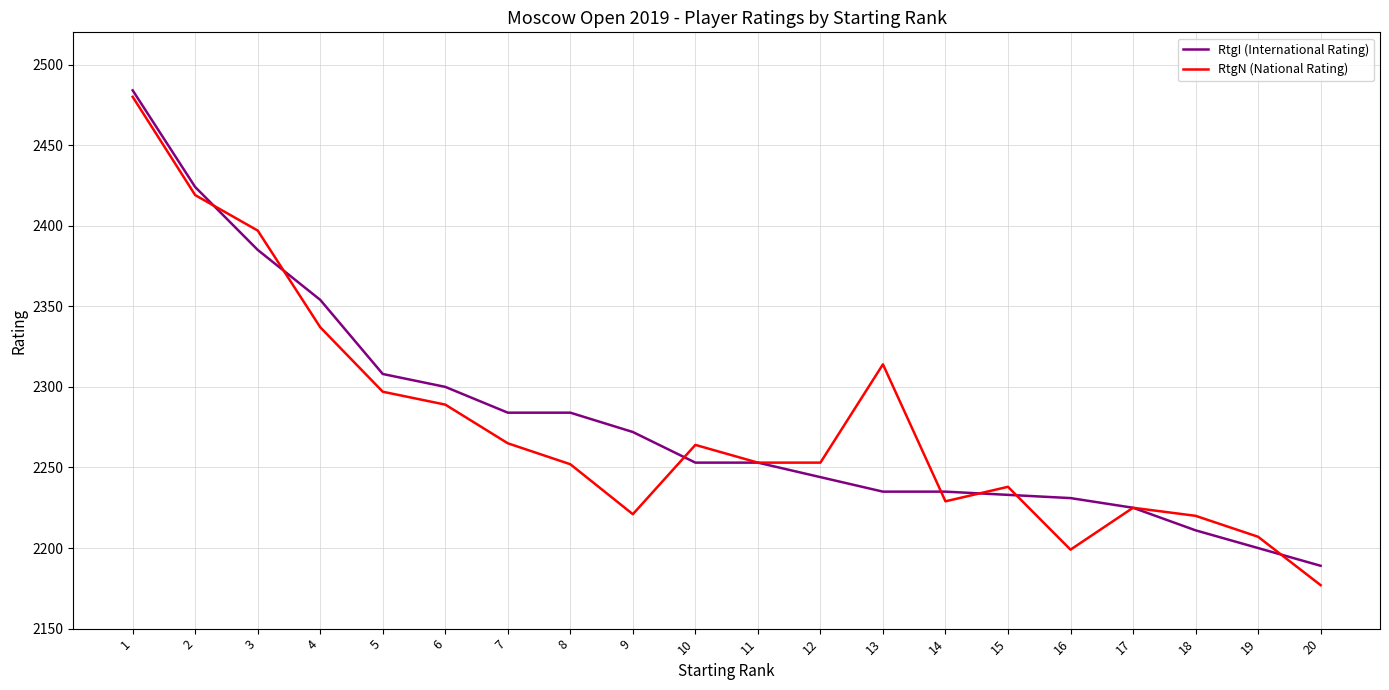

At which label is RtgI (International Rating) closest to 2336?

4